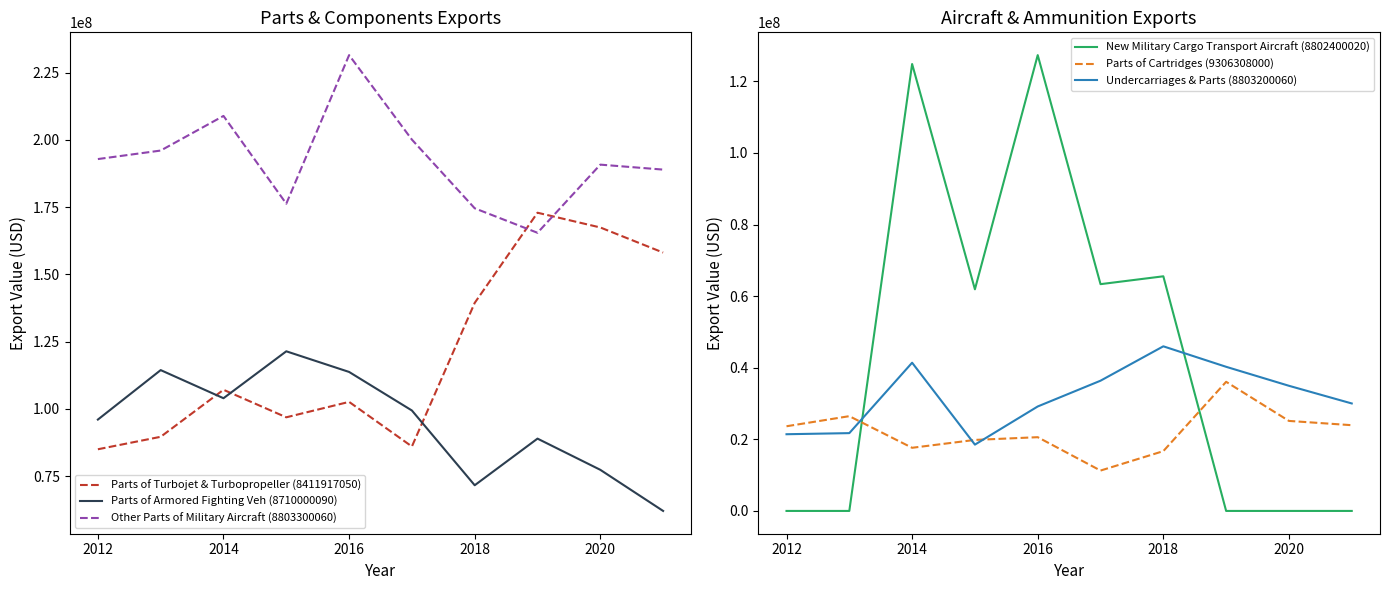

How many lines are shown in the chart?

6